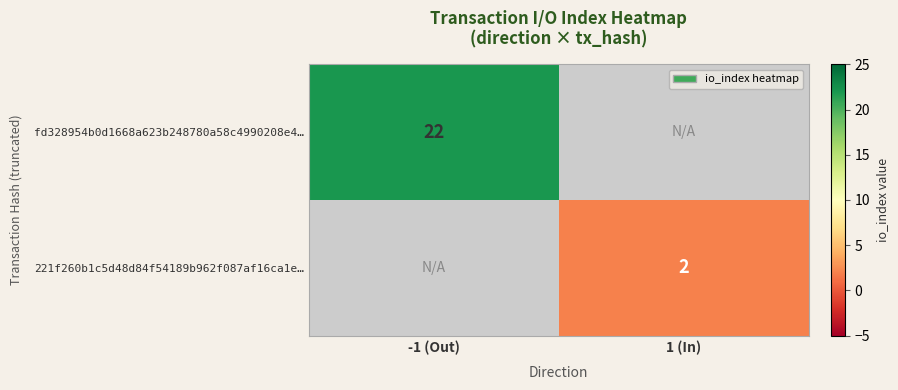

Is it true that fd328954b0d1668a623b248780a58c4990208e4… equals 31 at -1 (Out)?

False